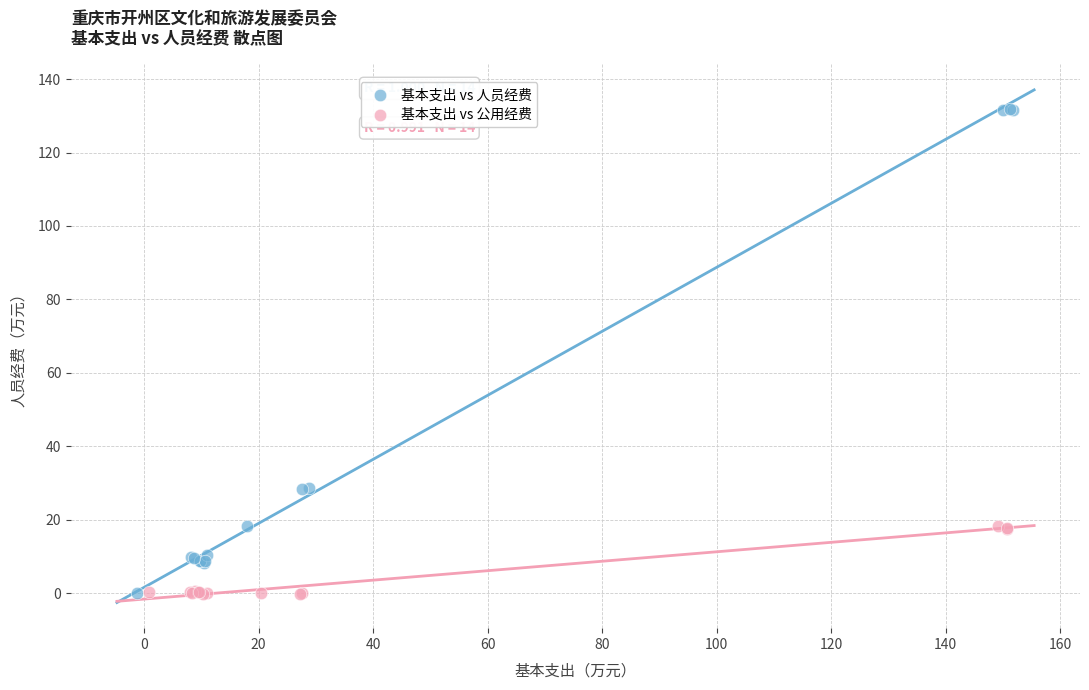

Which series reaches the maximum Y coordinate?

基本支出 vs 人员经费